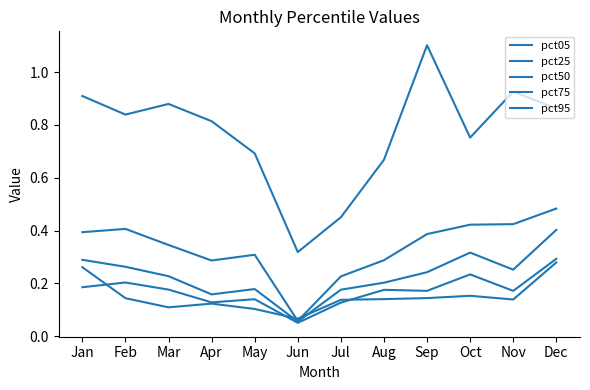

What is the spread (max minus min) of values at Nov?

0.8